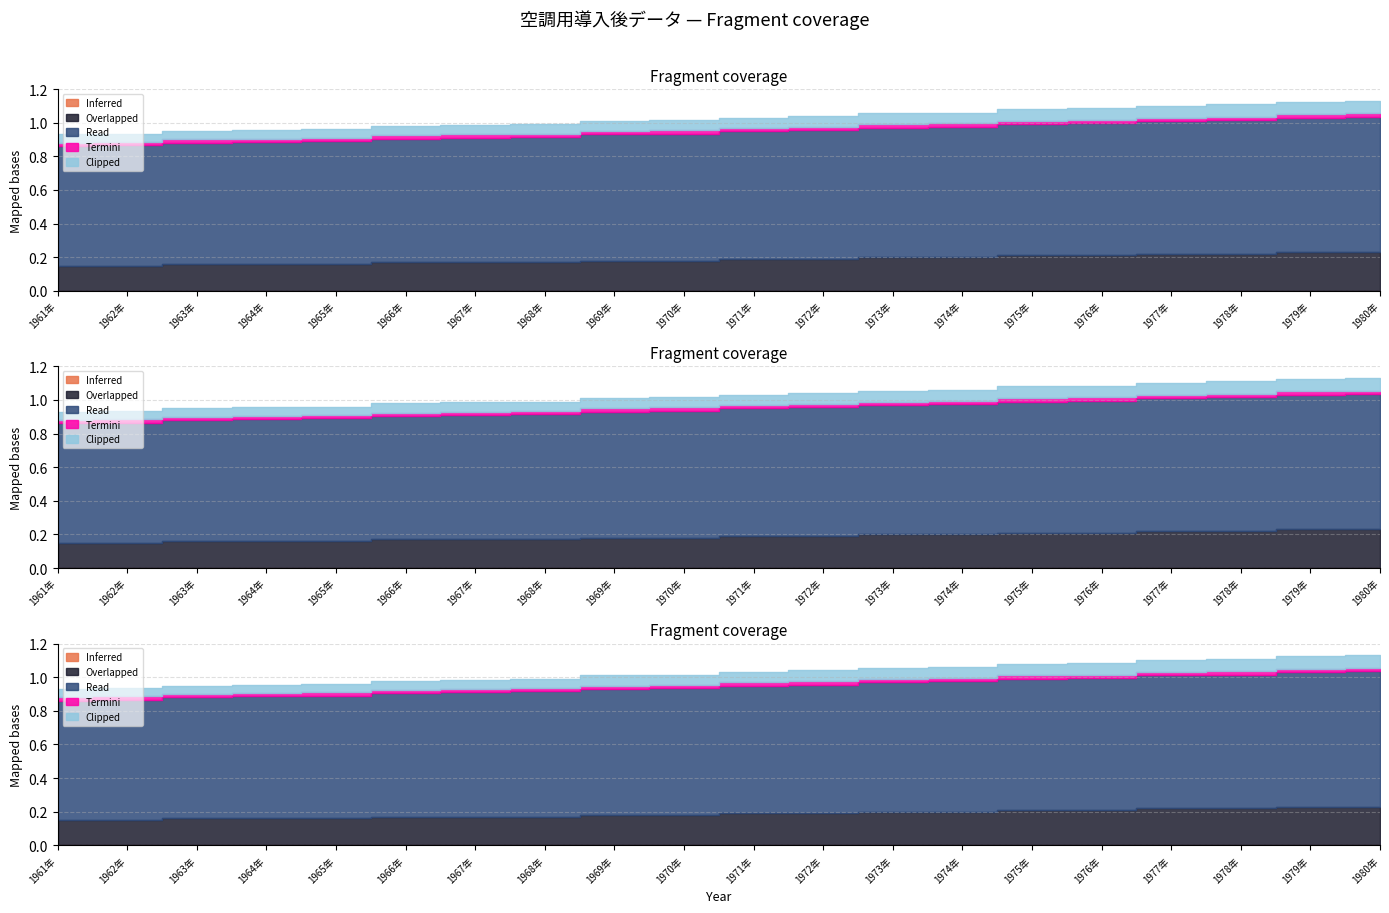

At which label is Read closest to 0?

1961年